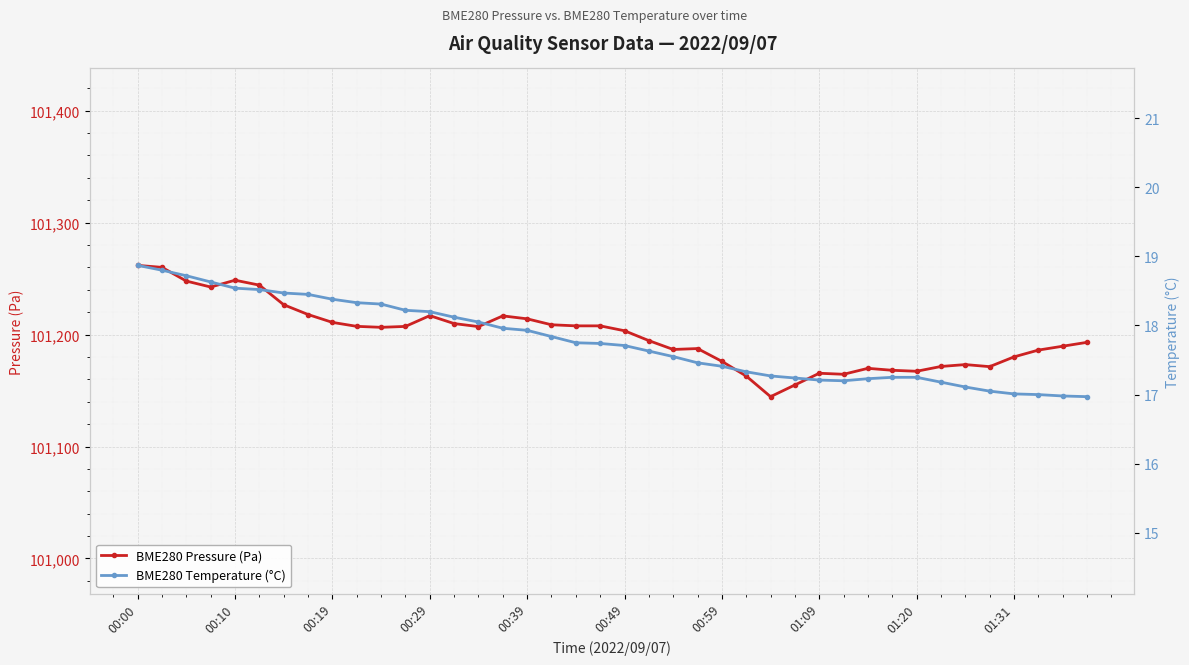

Which series has the largest total across all categories?

BME280 Pressure (Pa)